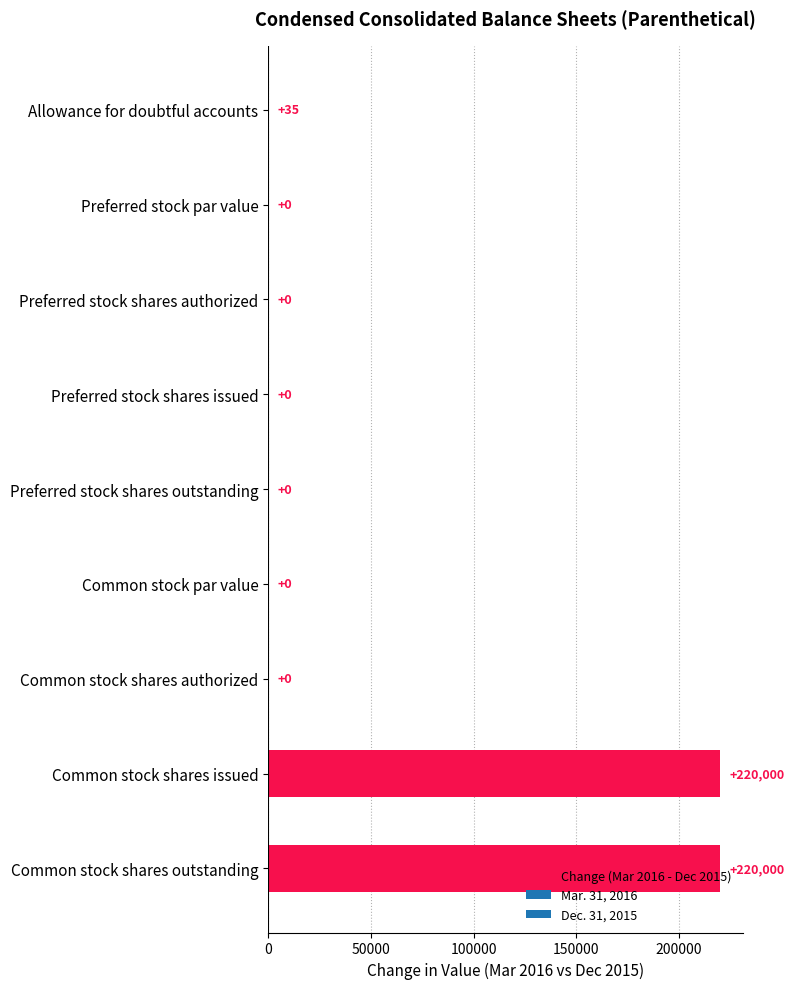

What is the maximum value shown in the chart?

220000